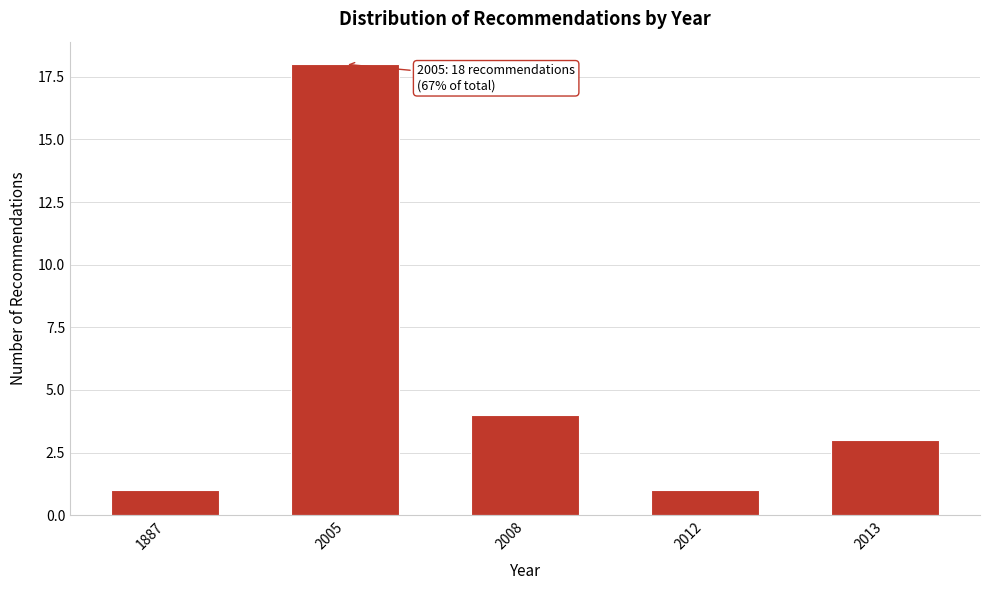

Reading right to left, what are all the values shown in this chart?

3	1	4	18	1